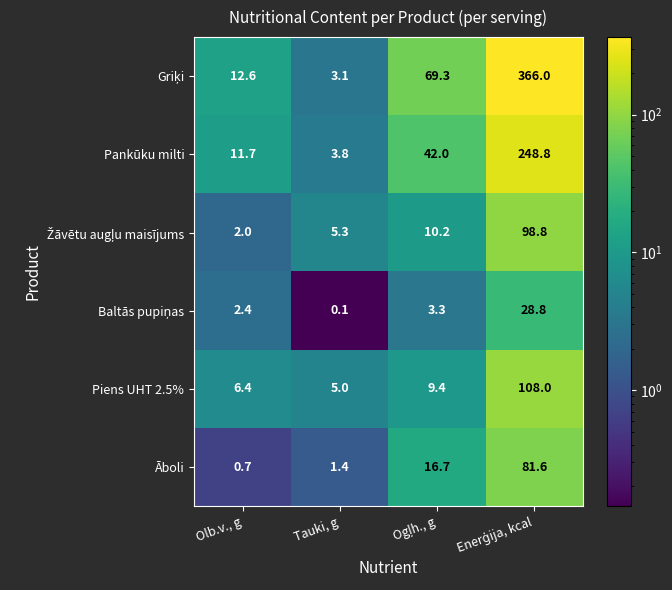

What is the spread (max minus min) of values at Olb.v., g?

11.9